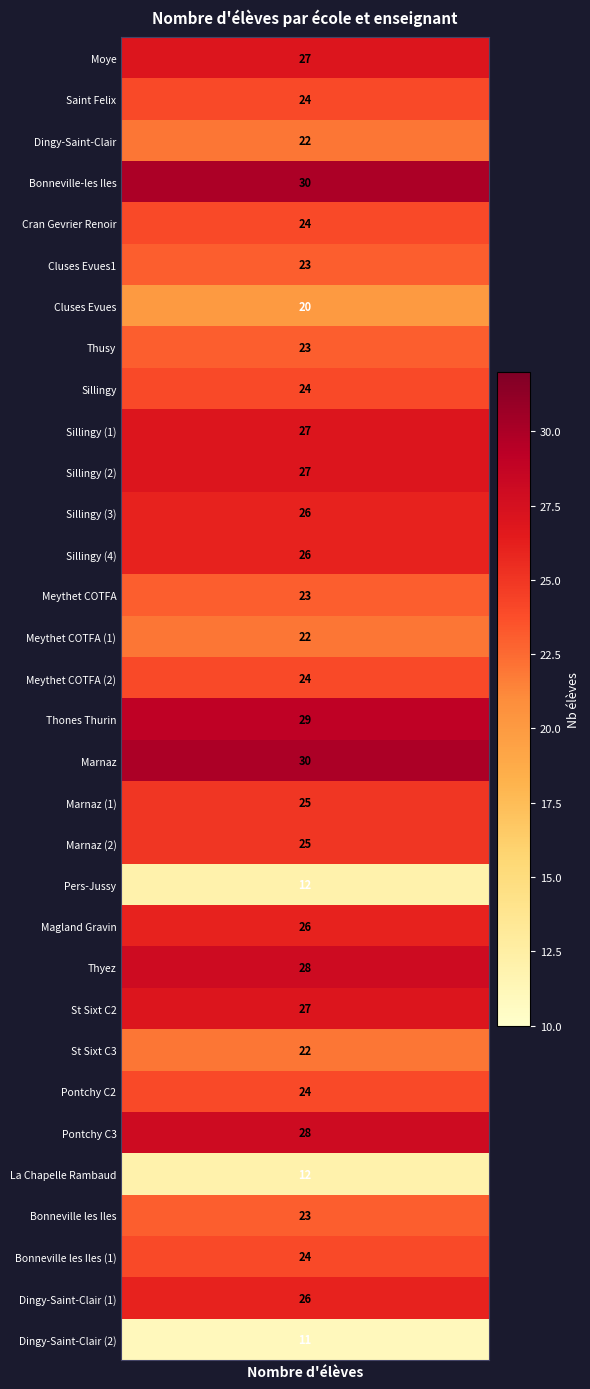

What is the ratio of the value at 8 to the value at 30?

0.9